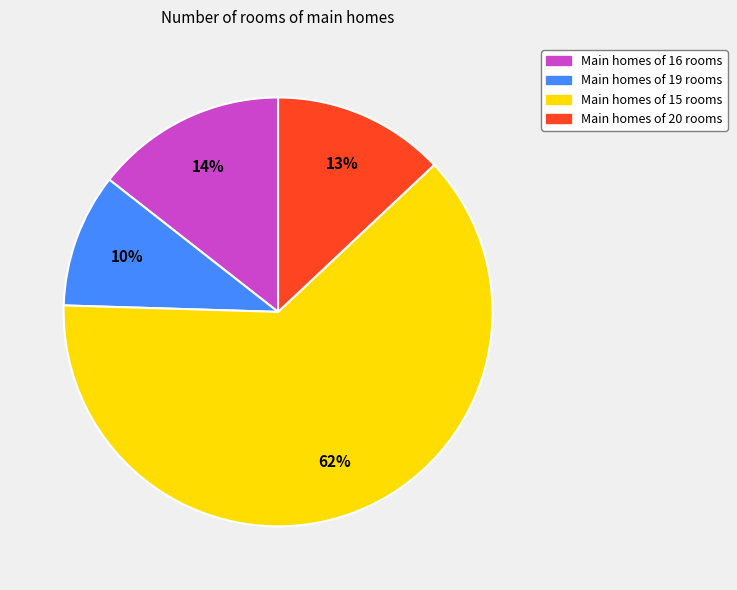

To the nearest percent, what is the average slice percentage?

25%